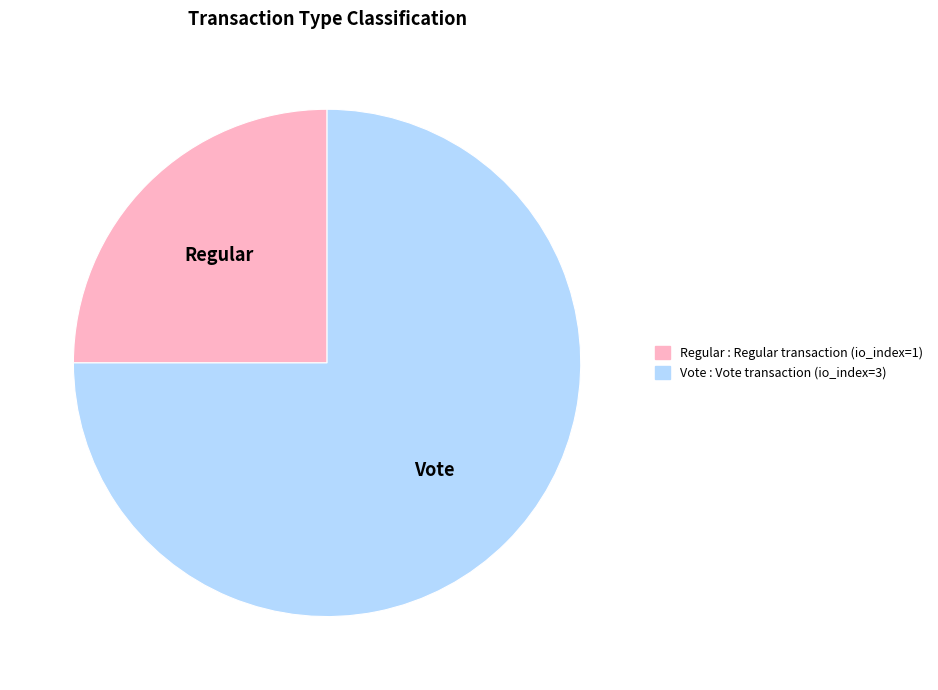

Between Regular and Vote, which is larger?

Vote